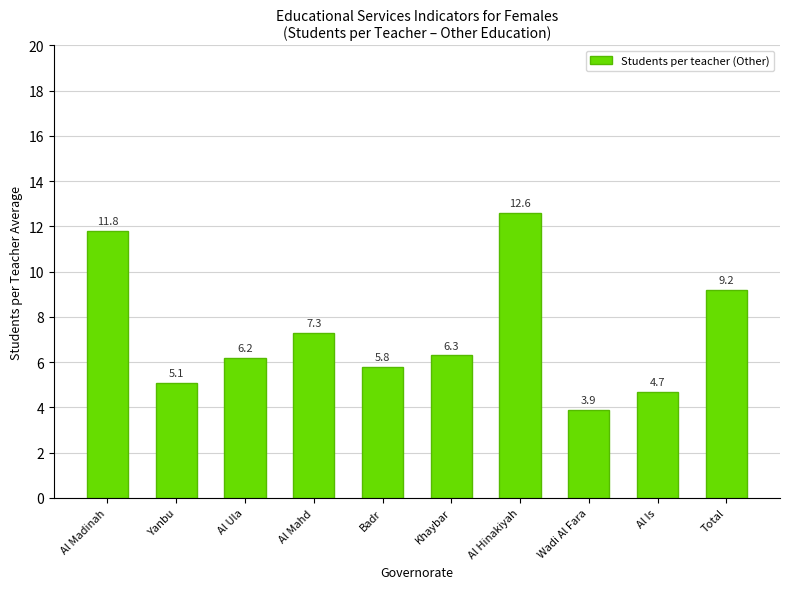

Between Badr and Wadi Al Fara, which is larger?

Badr